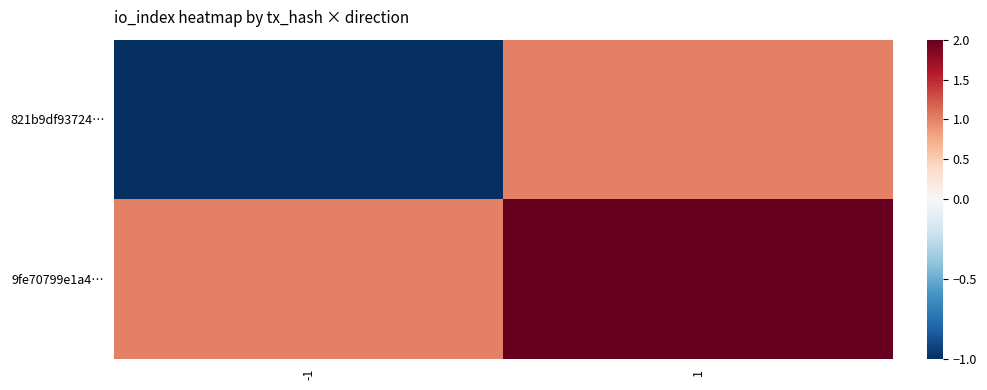

What is the total value across all series at 1?

3